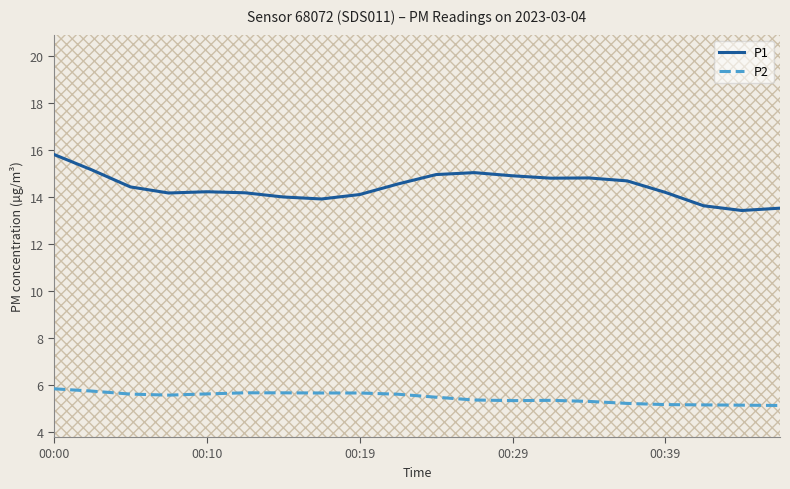

What is the highest value of the P2 series?

5.8